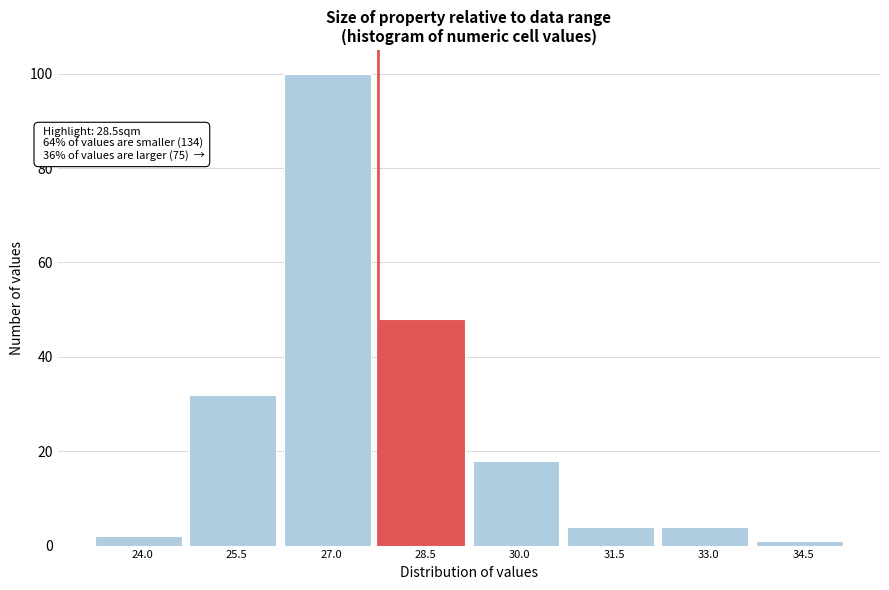

Reading left to right, list all the values displayed in this chart.

2	32	100	48	18	4	4	1